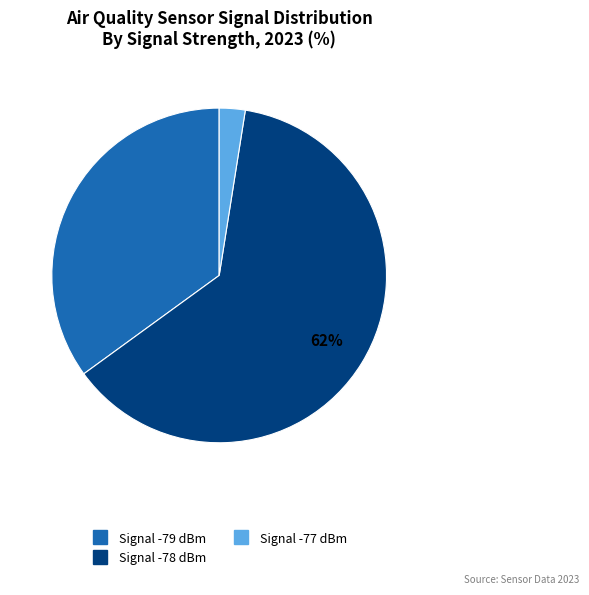

Is there a majority slice in this chart?

Yes